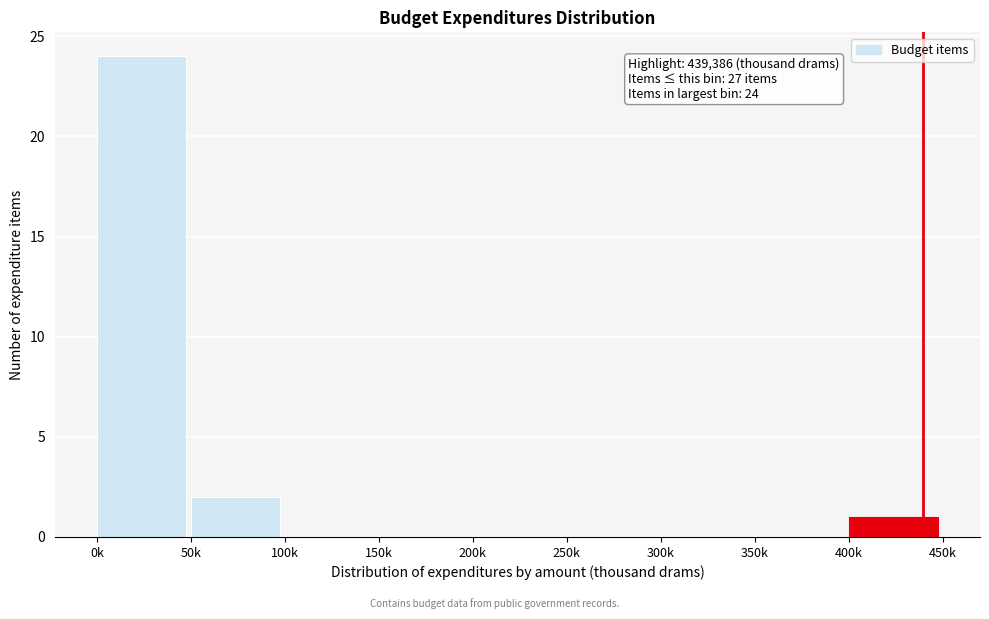

Reading left to right, extract all data points from this chart.

0k=24	50k=2	100k=0	150k=0	200k=0	250k=0	300k=0	350k=0	400k=1